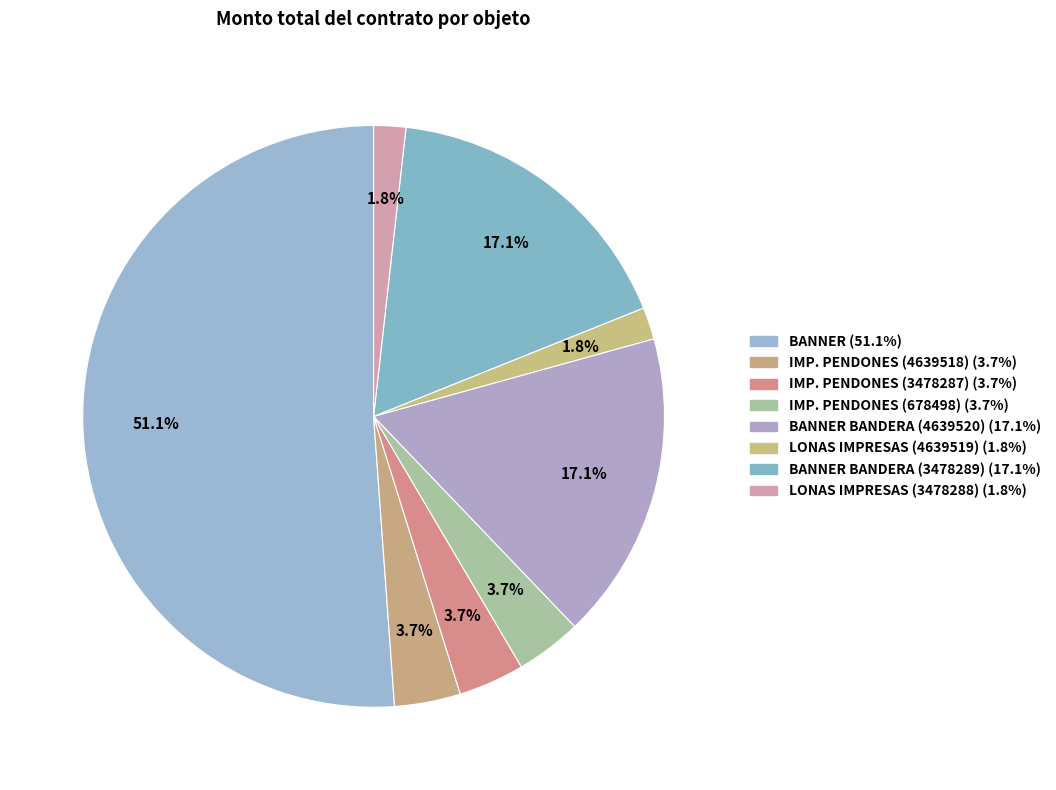

How many segments does this pie chart have?

8